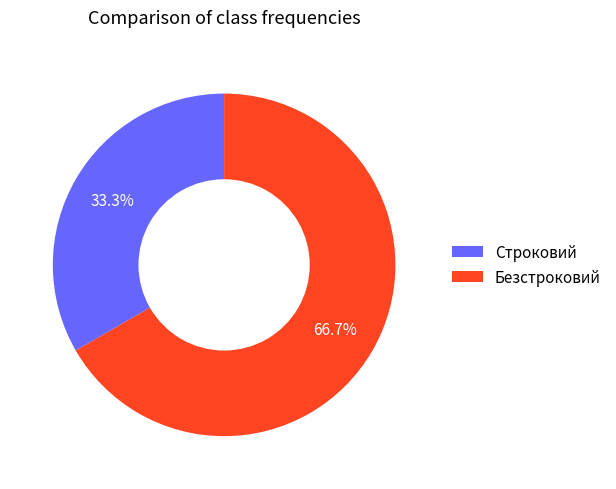

Do Строковий and Безстроковий together represent more than half of the pie?

Yes